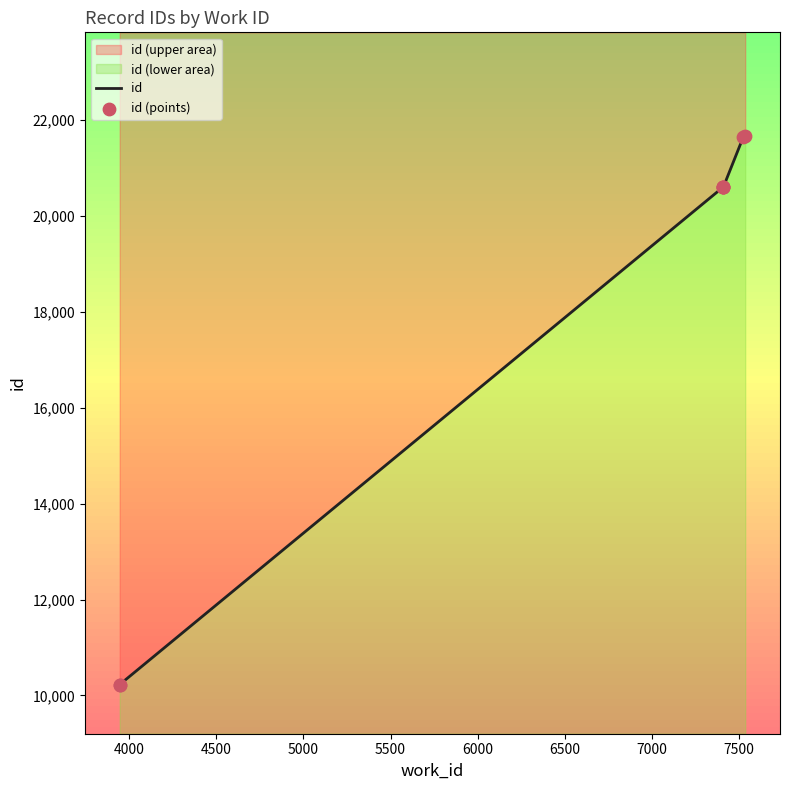

Which series has the largest total across all categories?

id